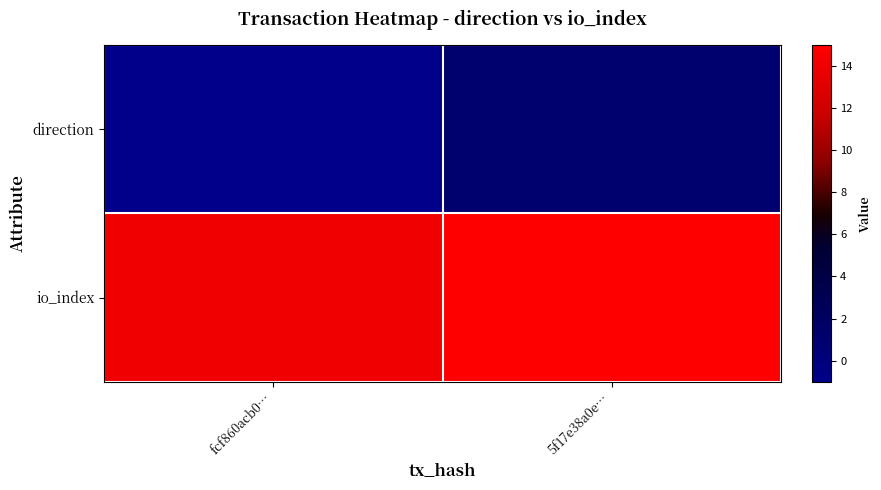

At which category is the sum across all series the highest?

5f17e38a0e…